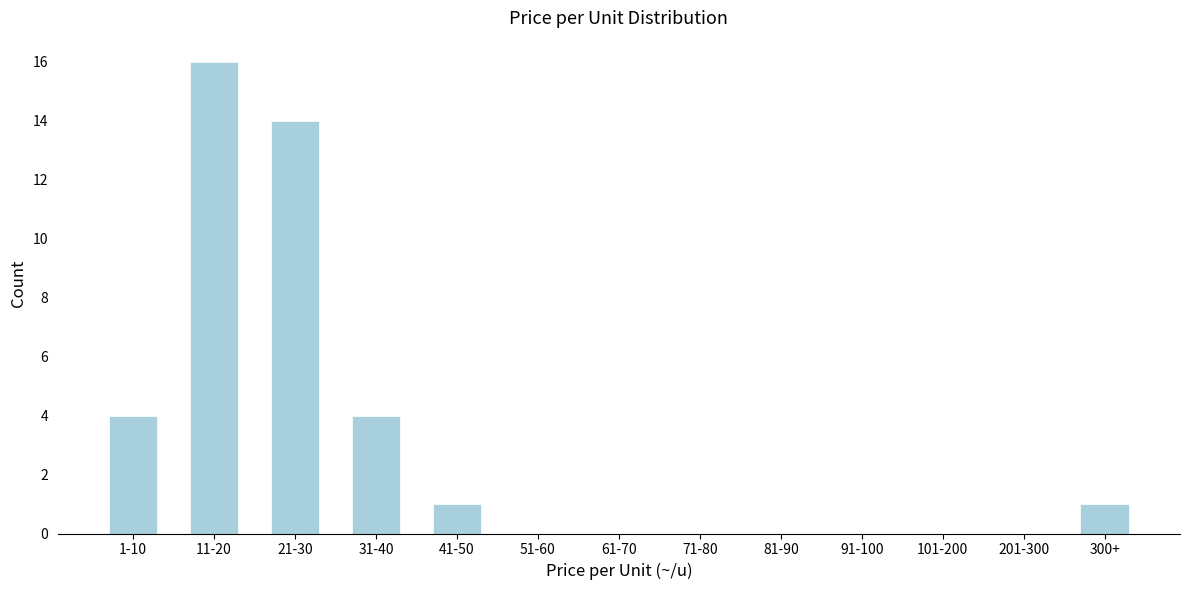

Reading left to right, transcribe all the data shown in this chart.

1-10=4	11-20=16	21-30=14	31-40=4	41-50=1	51-60=0	61-70=0	71-80=0	81-90=0	91-100=0	101-200=0	201-300=0	300+=1